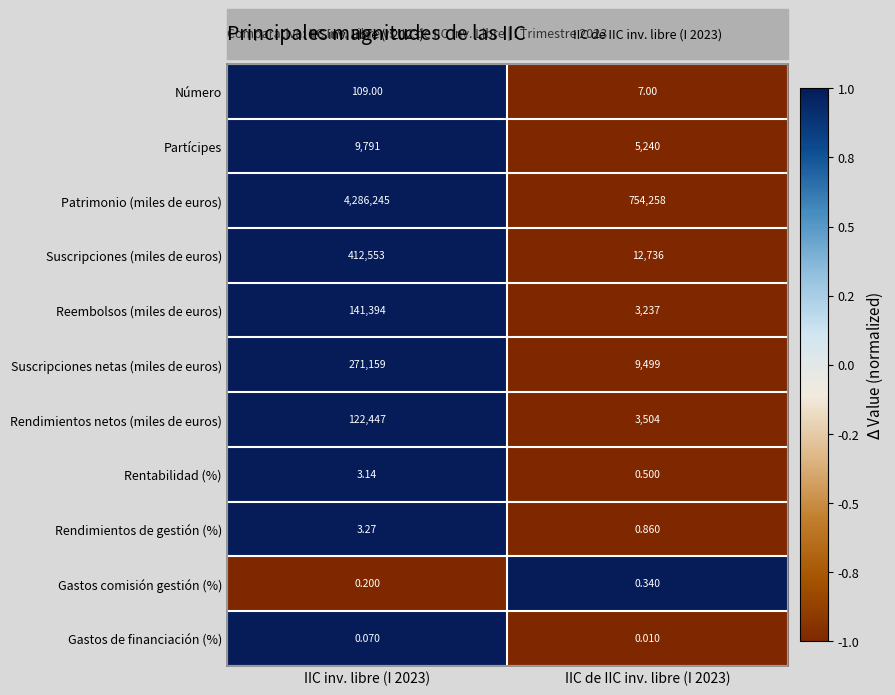

Which series has the largest total across all categories?

Patrimonio (miles de euros)